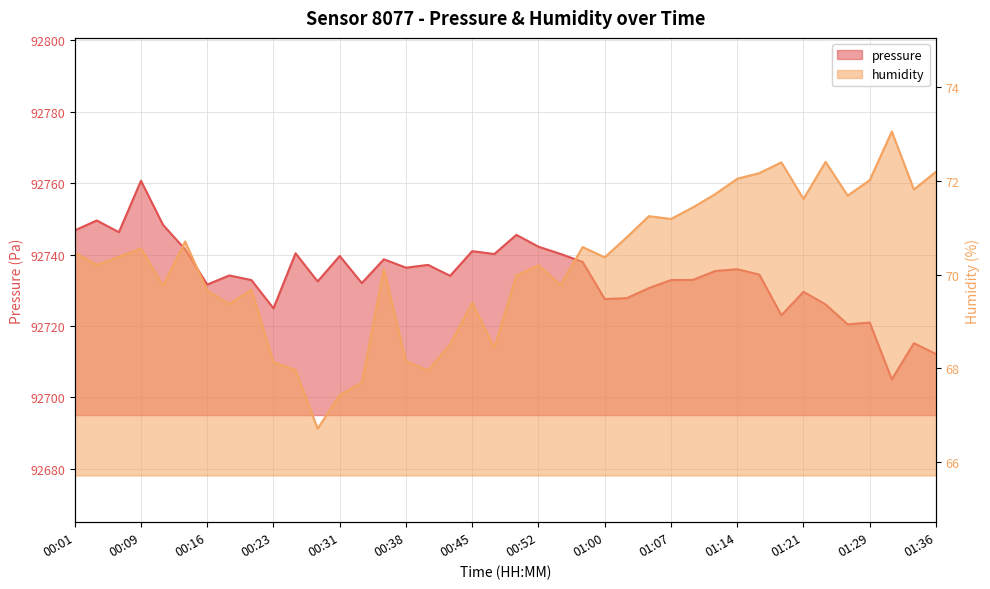

What is the spread (max minus min) of values at 00:33?

92664.3